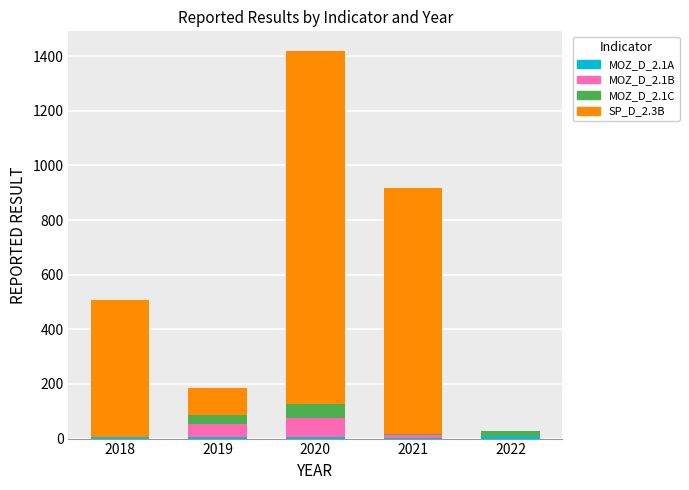

How many distinct data groups are displayed?

4